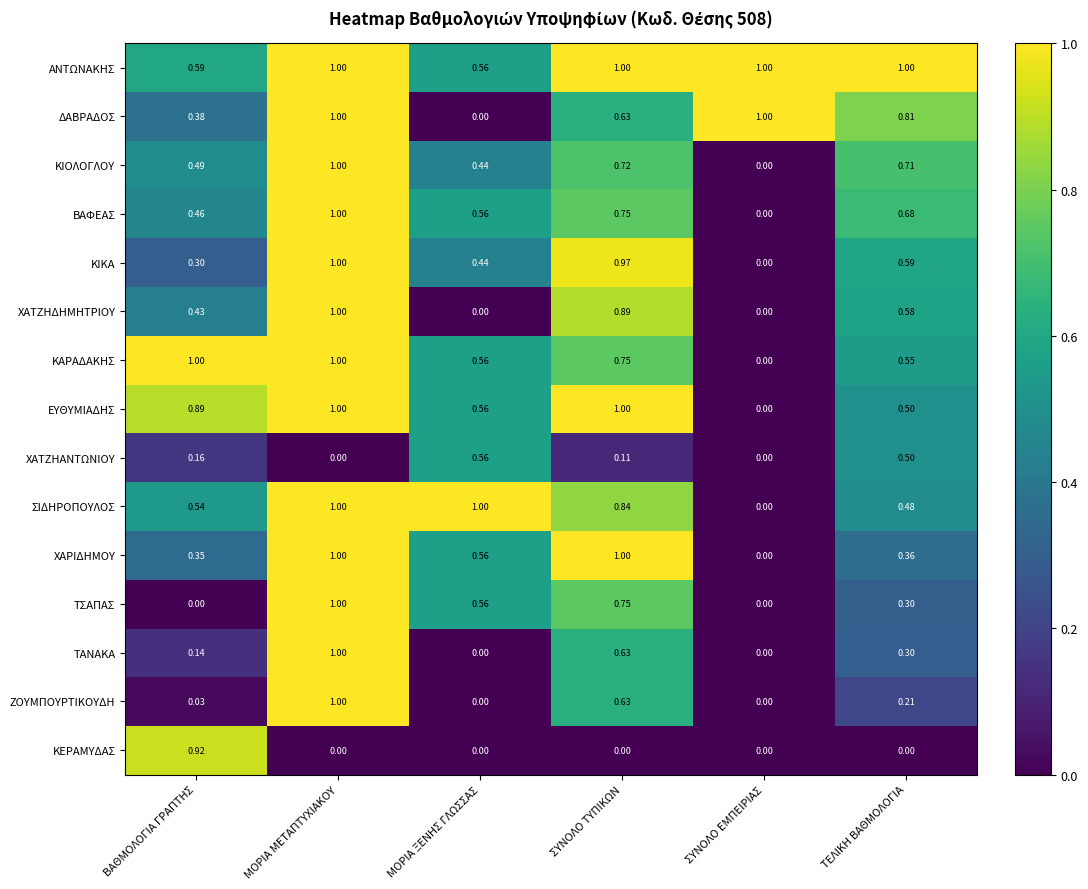

At which category is the sum across all series the highest?

ΜΟΡΙΑ ΜΕΤΑΠΤΥΧΙΑΚΟΥ